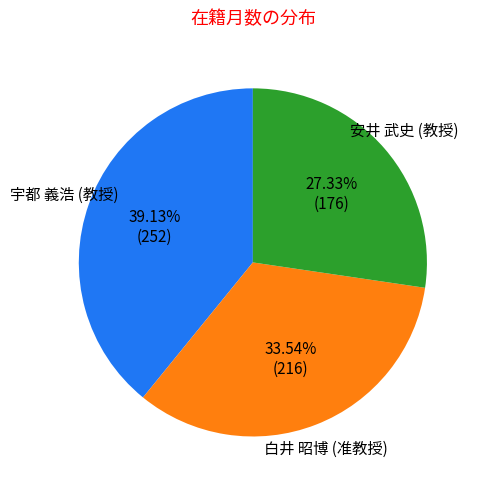

Is there any slice that represents more than half of the pie?

No